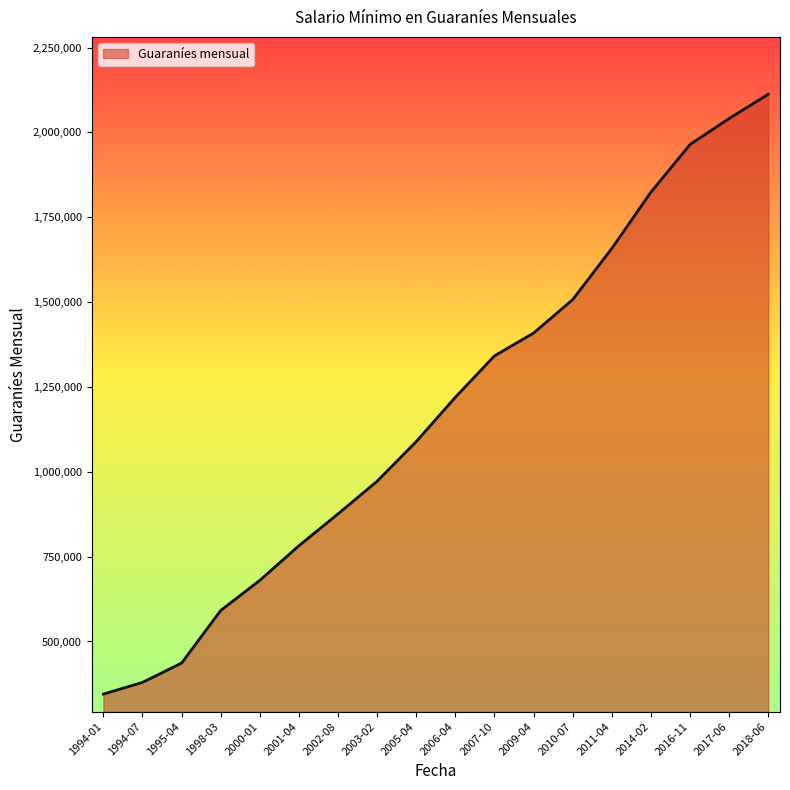

List the labels in order of value, smallest first.

1994-01, 1994-07, 1995-04, 1998-03, 2000-01, 2001-04, 2002-08, 2003-02, 2005-04, 2006-04, 2007-10, 2009-04, 2010-07, 2011-04, 2014-02, 2016-11, 2017-06, 2018-06